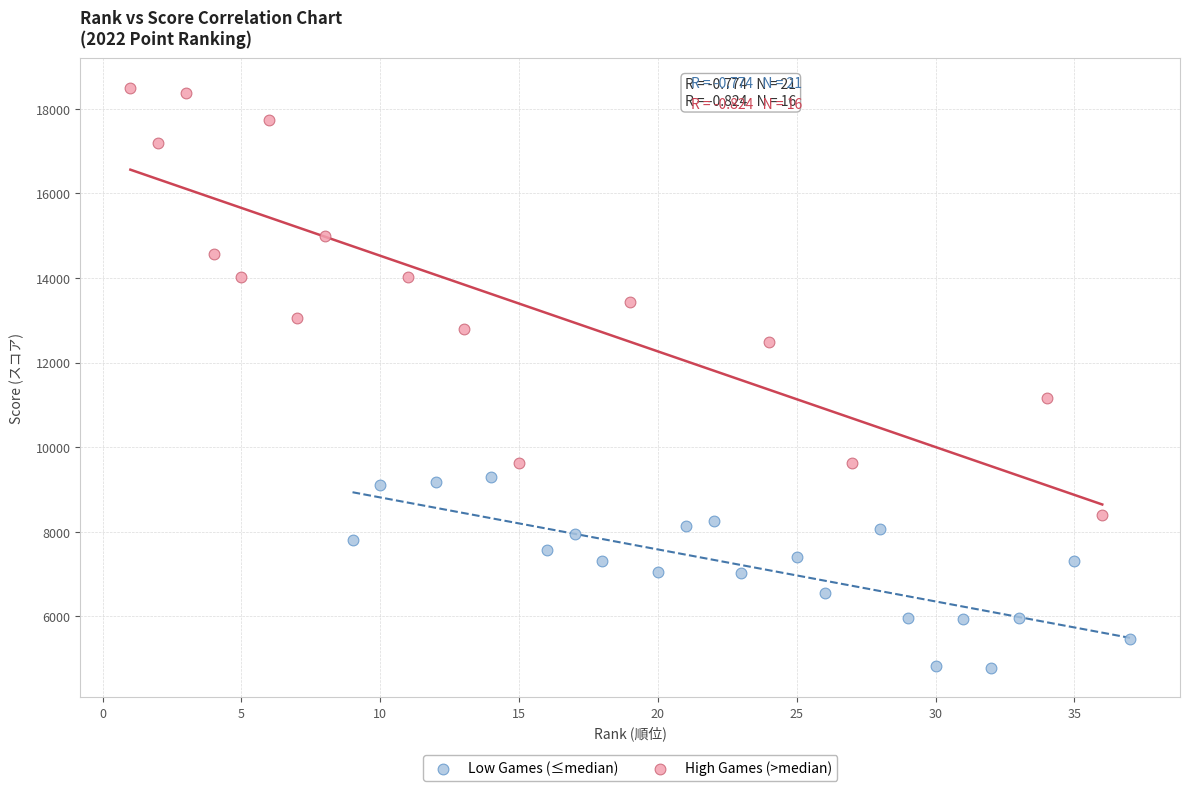

Which series contains the lowest Y value?

Low Games (≤median)